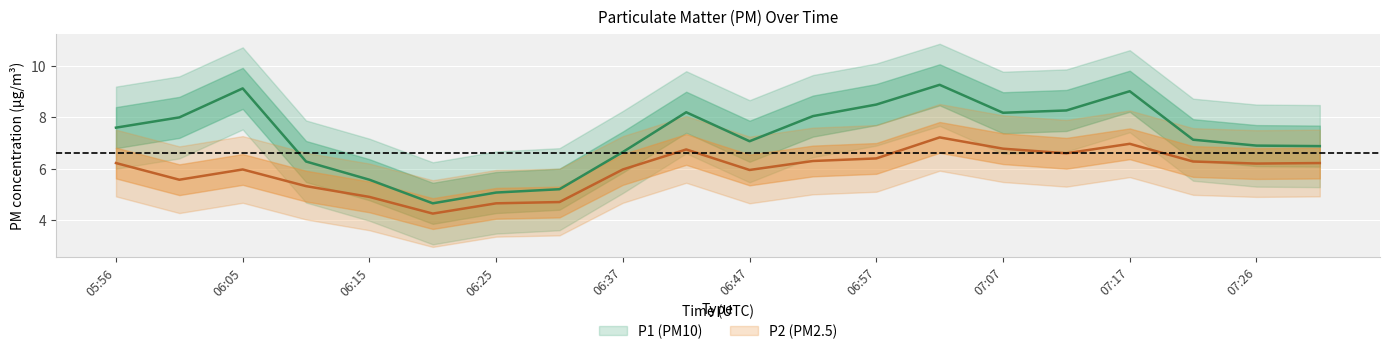

What is the sum of the P1 values at 07:31 and 06:05?

16.0